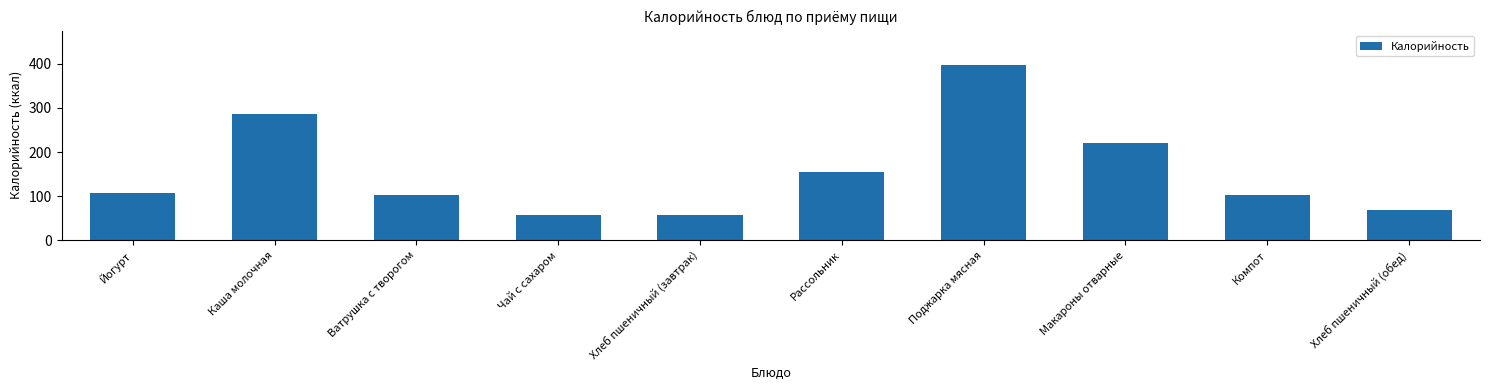

What is the value of the 2nd bar from the left?

287.0